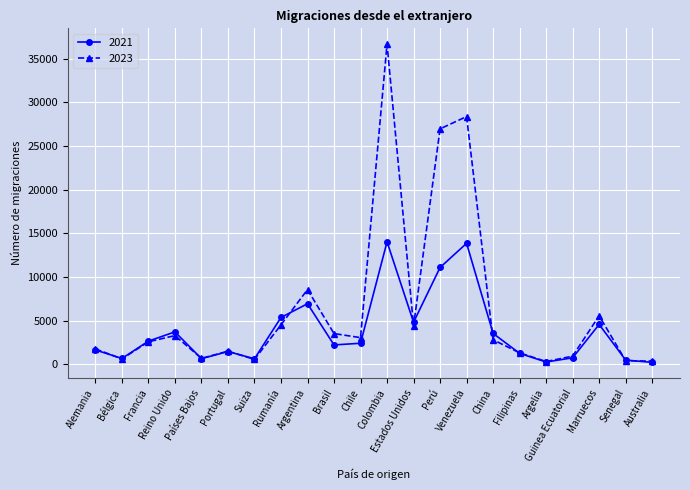

At which category does the chart reach its peak across all series?

Colombia